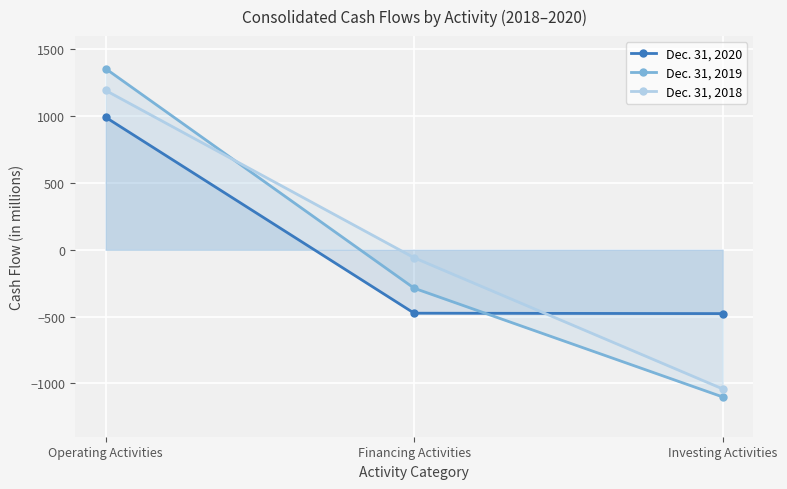

Reading right to left, transcribe all the data shown in this chart.

Dec. 31, 2020: -478	-475	992
Dec. 31, 2019: -1102	-288	1356
Dec. 31, 2018: -1042	-60	1193